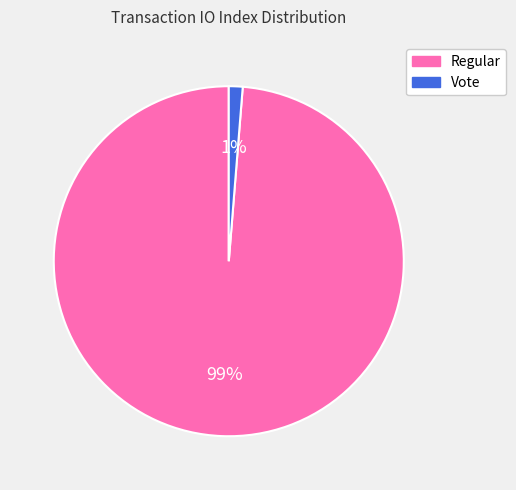

Rank the categories by value from lowest to highest.

Vote, Regular